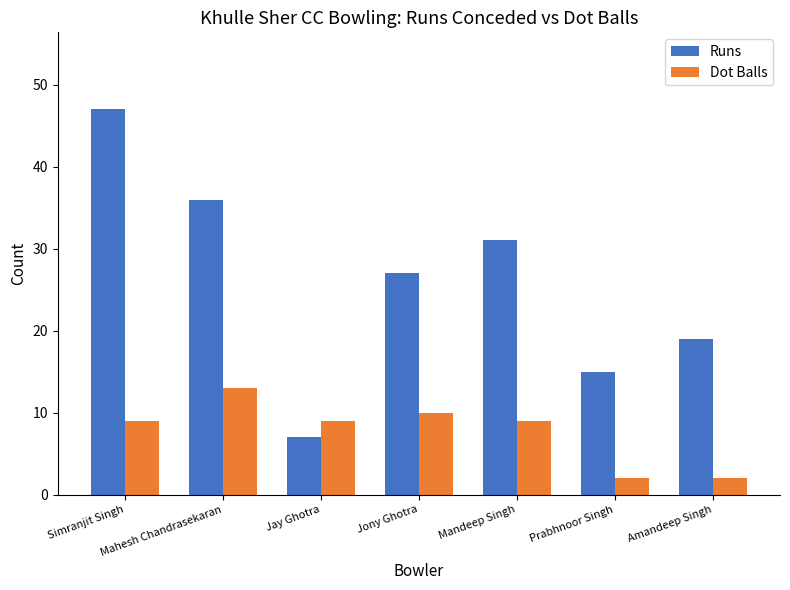

At which category is the sum across all series the highest?

Simranjit Singh